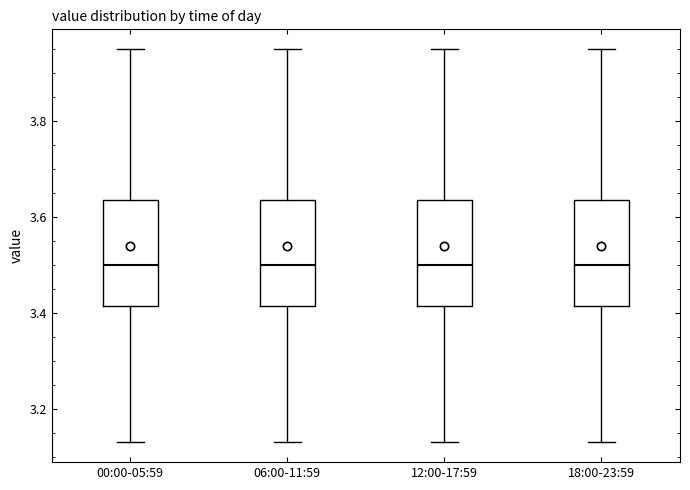

Reading left to right, transcribe this box plot: for each box, give where its median line is, the range the box spans, and where its two whiskers end, as read against the y-axis. The values are not printed on the chart, so give them approximately, as read against the axis.

00:00-05:59: median 3.50, box 3.42 to 3.64, whiskers 3.14 to 3.96
06:00-11:59: median 3.50, box 3.42 to 3.64, whiskers 3.14 to 3.96
12:00-17:59: median 3.50, box 3.42 to 3.64, whiskers 3.14 to 3.96
18:00-23:59: median 3.50, box 3.42 to 3.64, whiskers 3.14 to 3.96